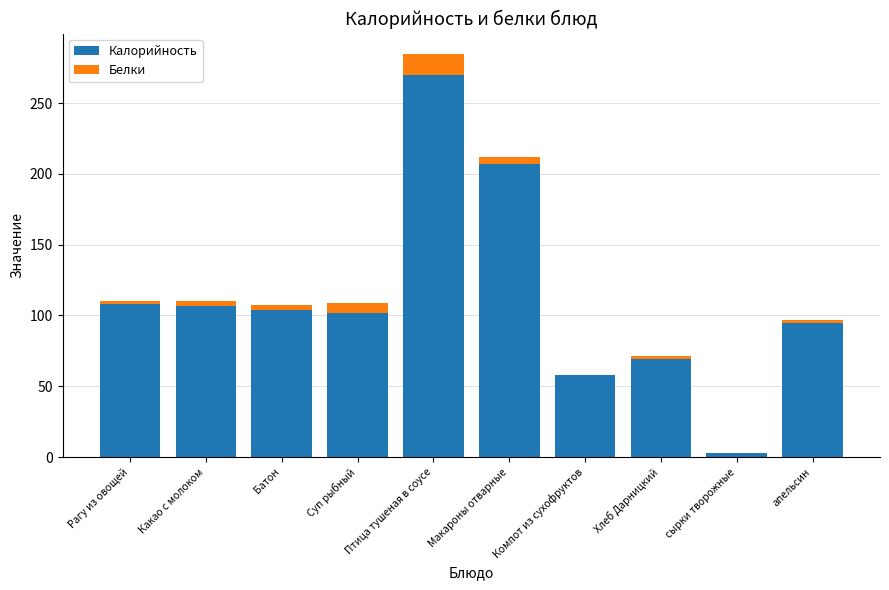

The value of Калорийность at Батон is 149.3. True or false?

False